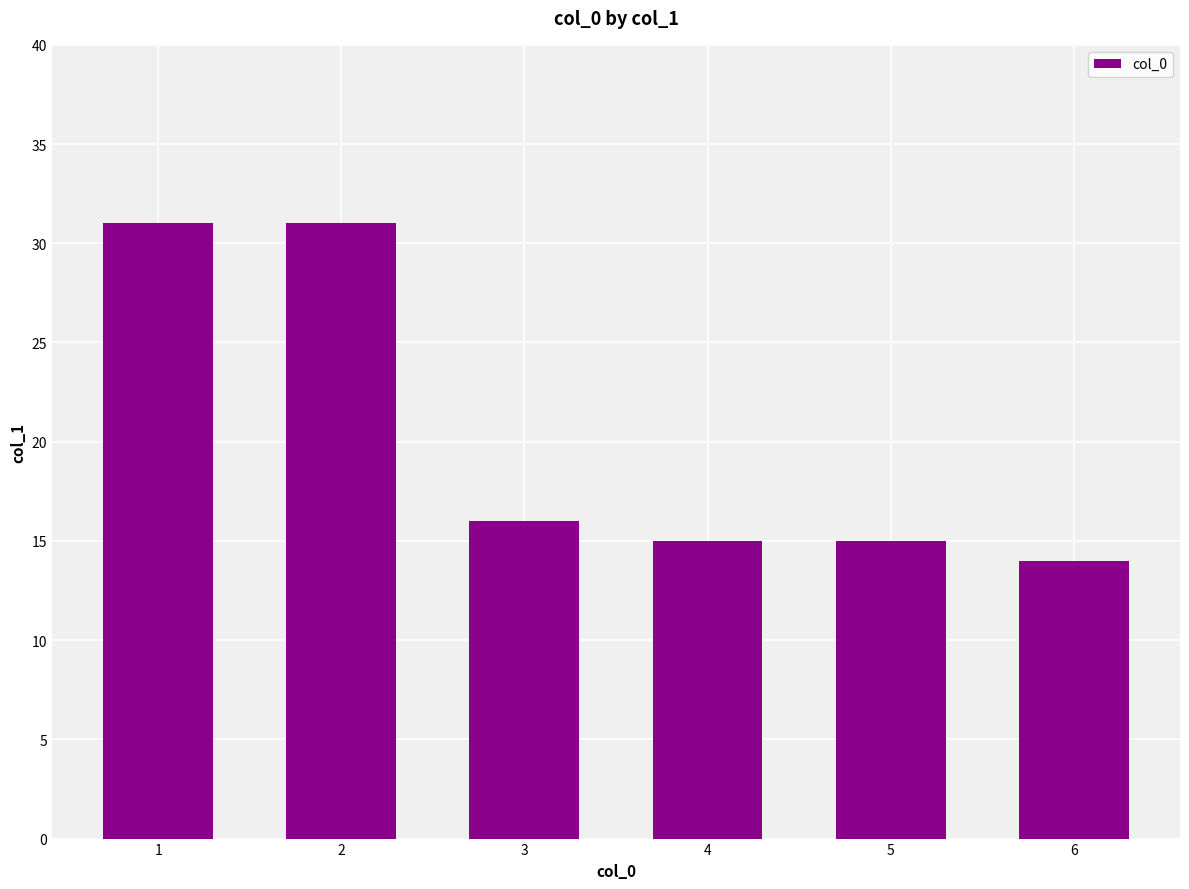

How many series are shown in this chart?

1